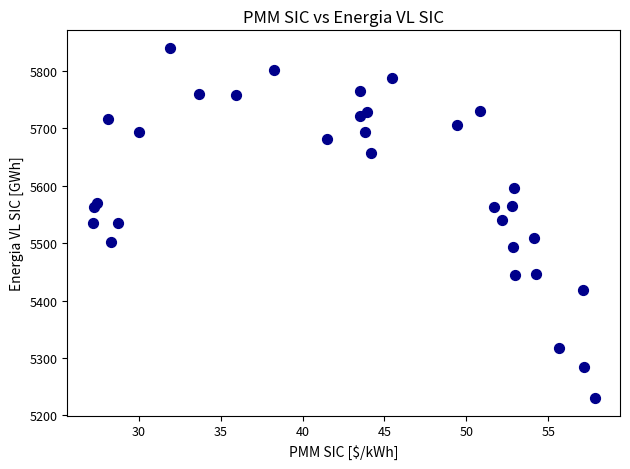

What is the range of Y values (max minus min)?

610.7